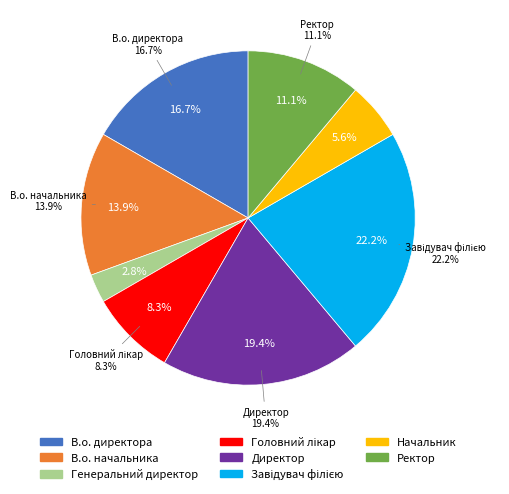

Is it true that В.о. директора is 29% of the pie?

False